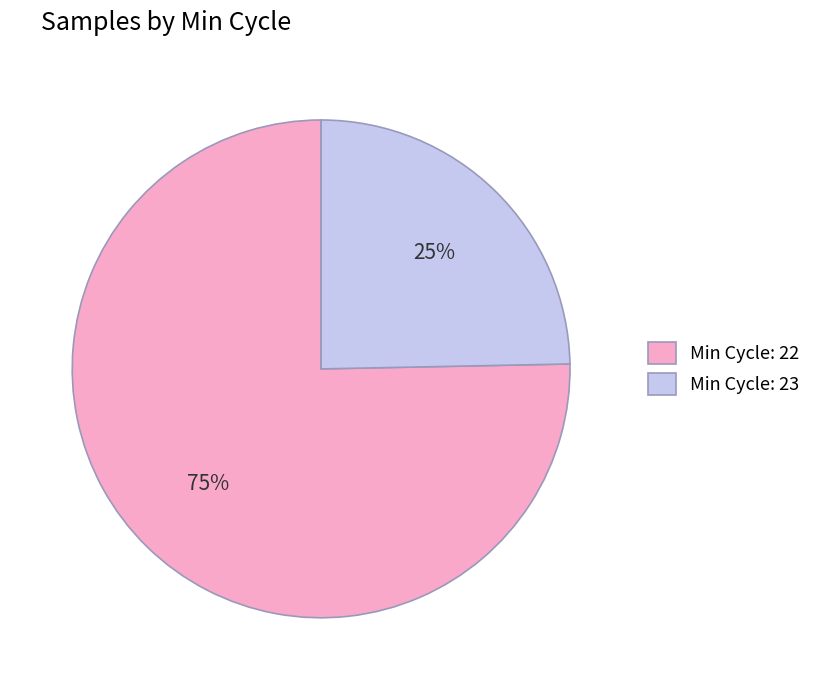

What is the largest slice in the pie chart?

Min Cycle: 22